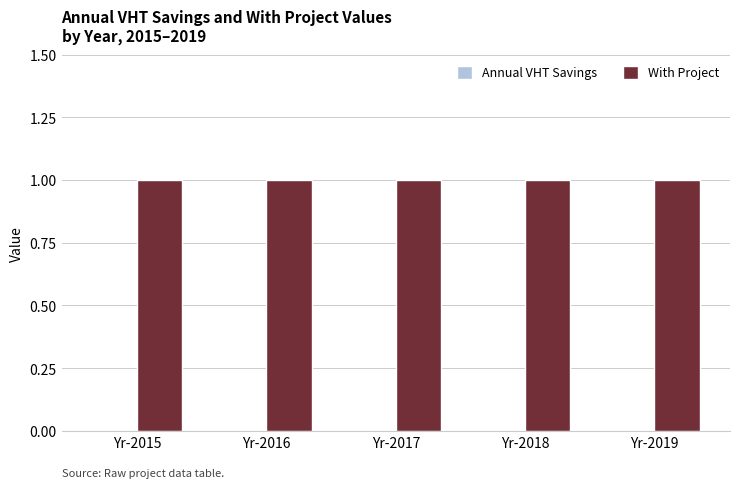

Which series has the largest range (max minus min)?

Annual VHT Savings